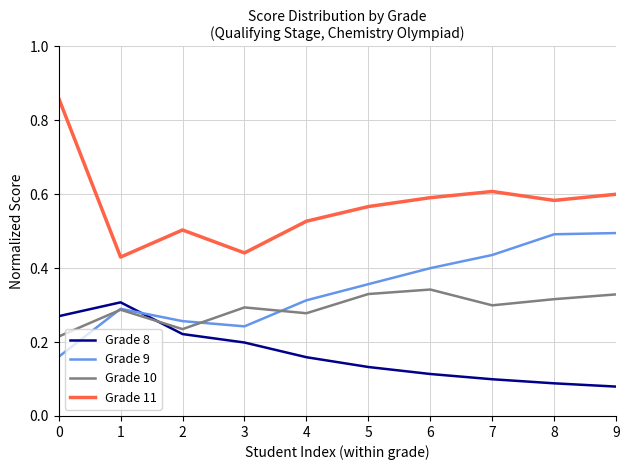

List the series in order of their peak value, highest first.

Grade 11, Grade 9, Grade 10, Grade 8